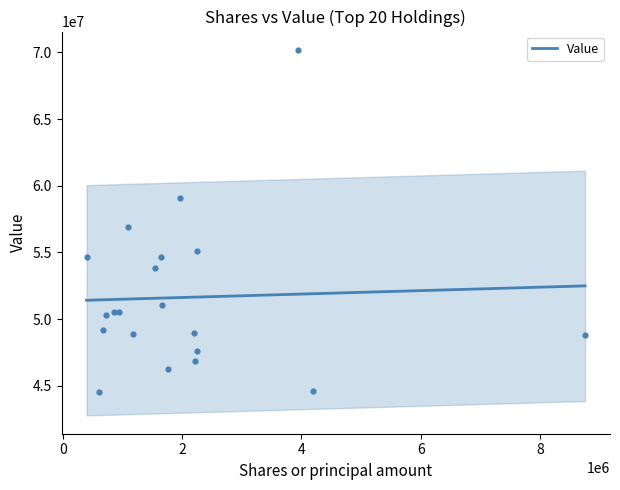

Which has a higher value, 8 or 6?

8